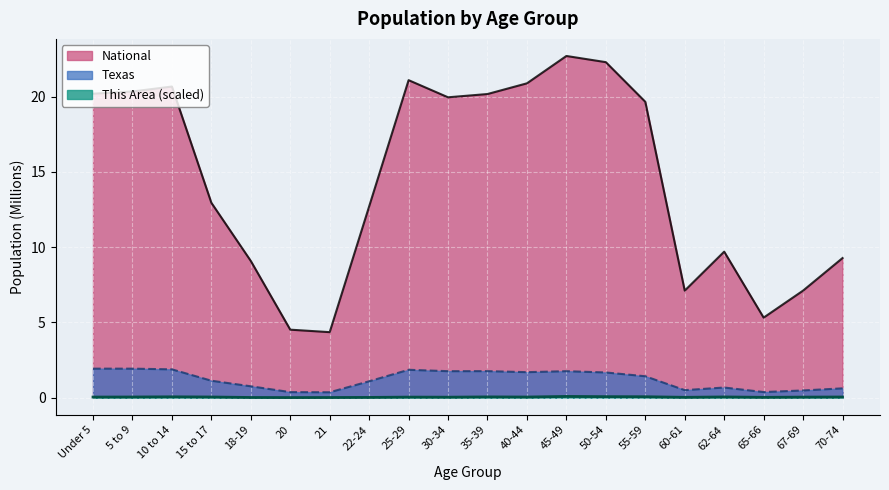

True or false: This Area and National cross at least once.

False